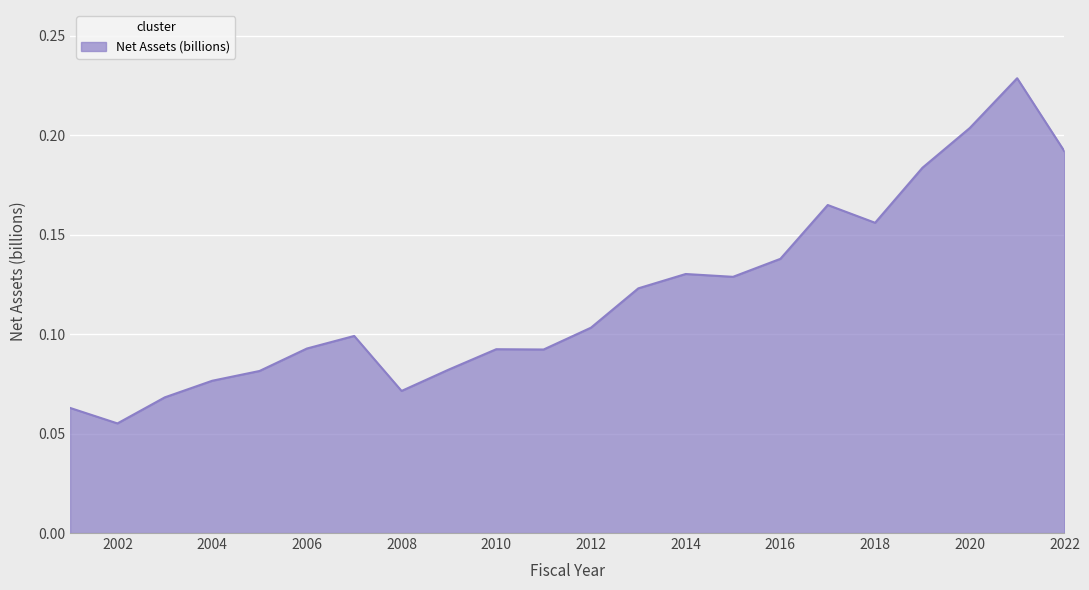

What is the value of the 4th point from the left?

0.1